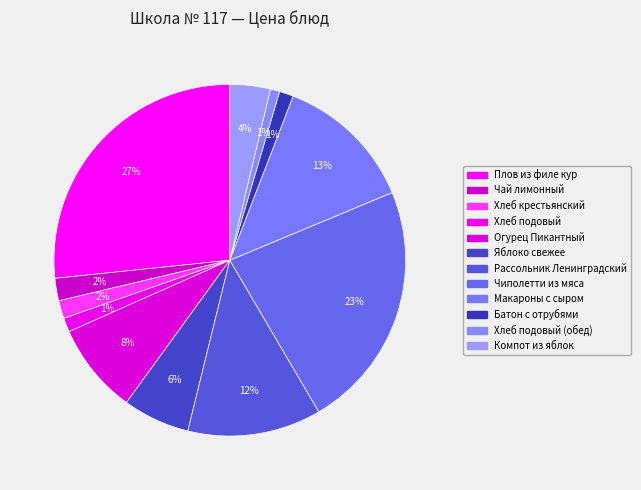

How many slices are in this pie chart?

12